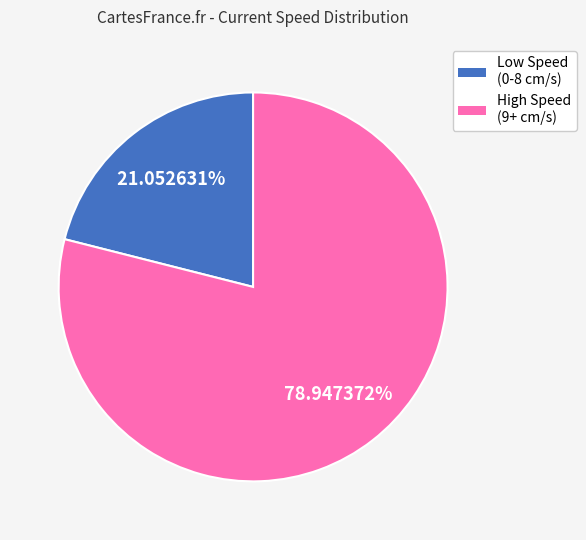

Does any single category account for the majority?

Yes